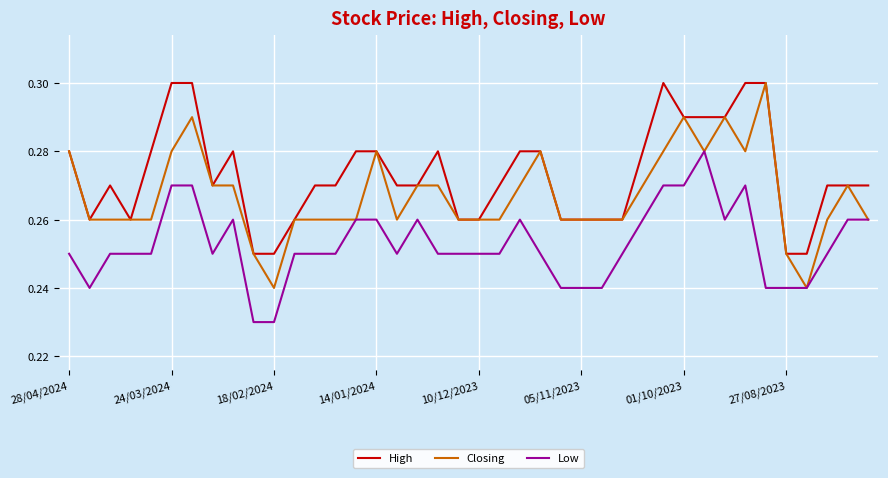

Is this an area chart (filled region under the line)?

No